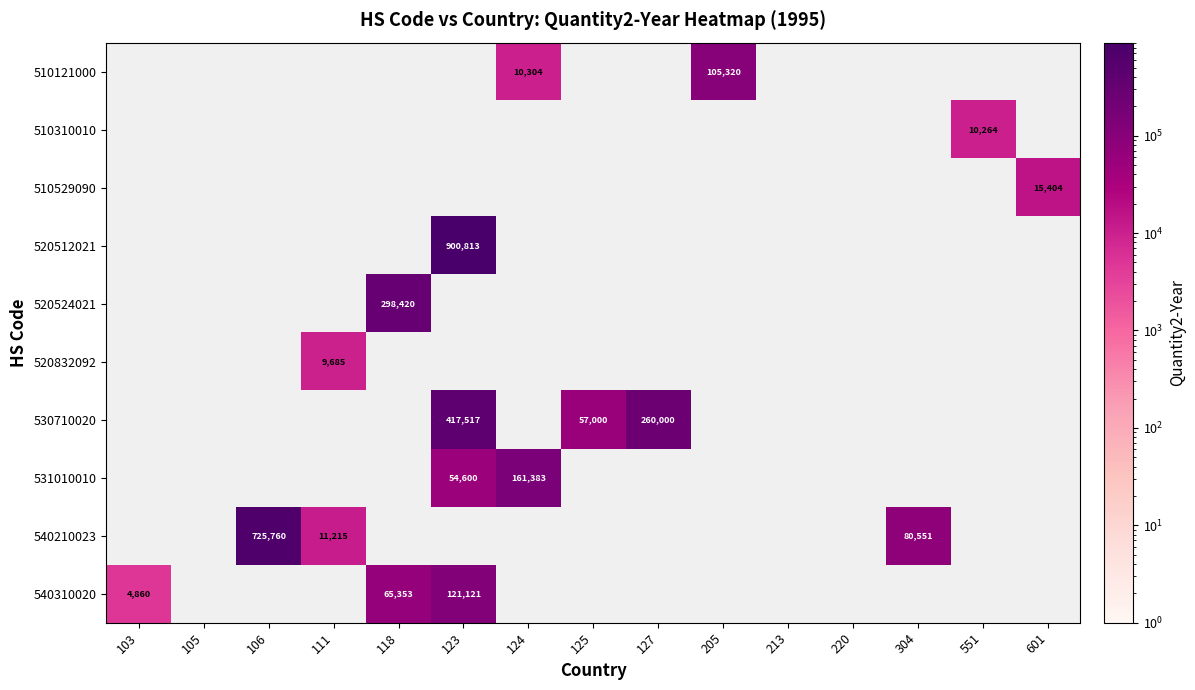

True or false: 510310010 has a value of 17411 at 551.

False